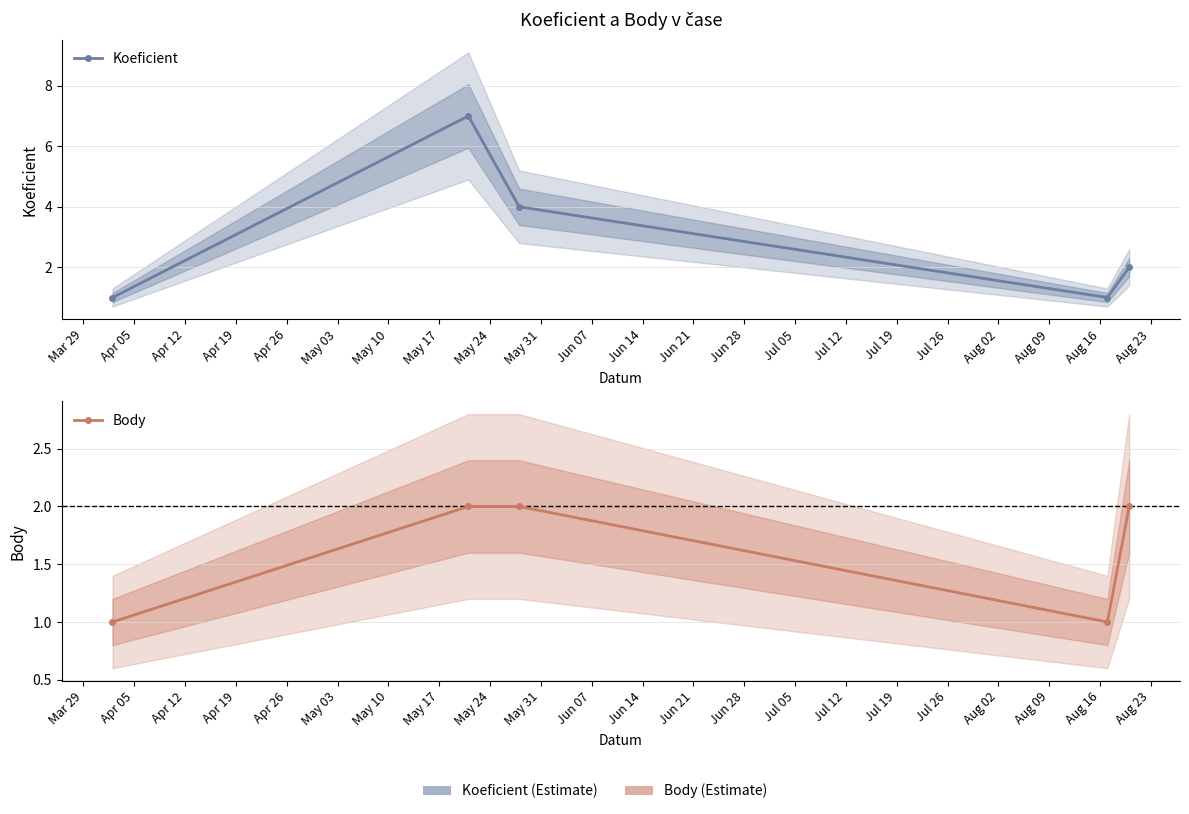

Reading left to right, what are all the values shown in this chart?

Koeficient: 1	7	4	1	2
Body: 1	2	2	1	2